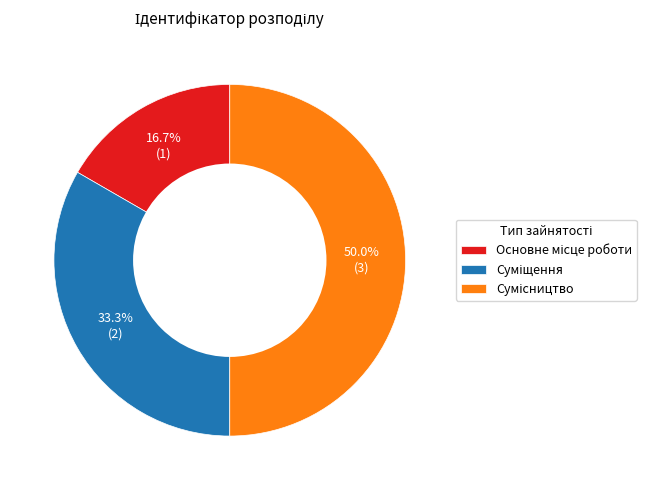

Count the number of slices in the pie.

3